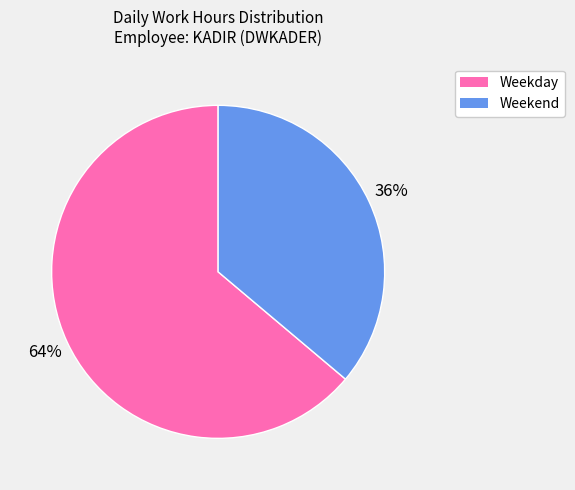

Is there a majority slice in this chart?

Yes